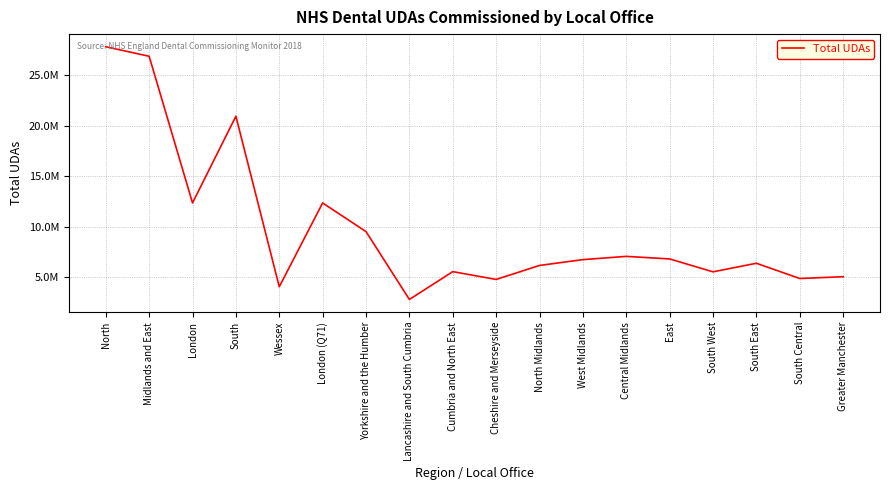

Which has a higher value, London (Q71) or West Midlands?

London (Q71)